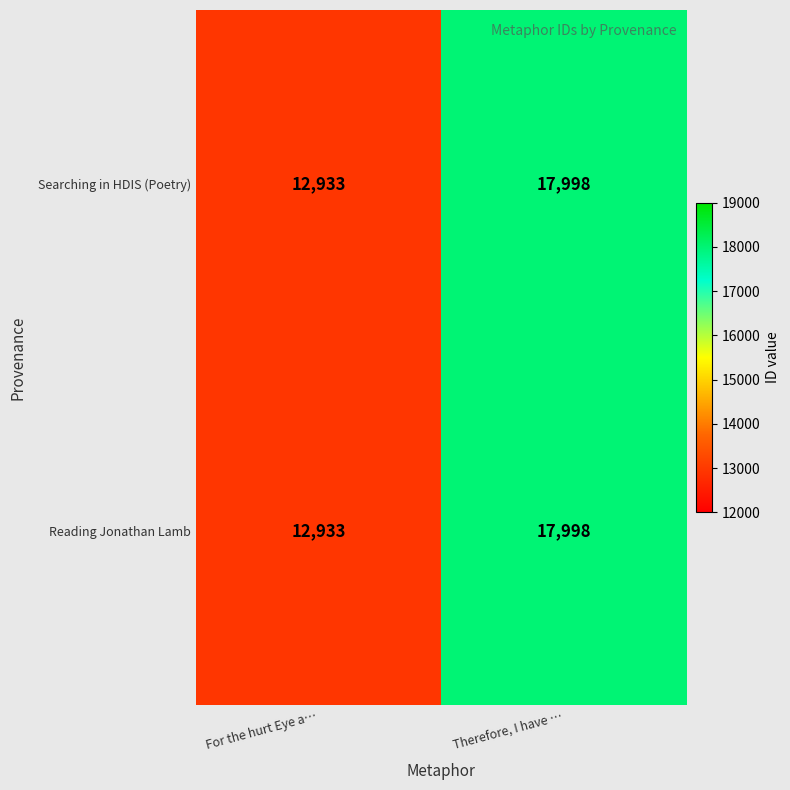

What is the difference between the Reading Jonathan Lamb values at Therefore, I have … and For the hurt Eye a…?

5065